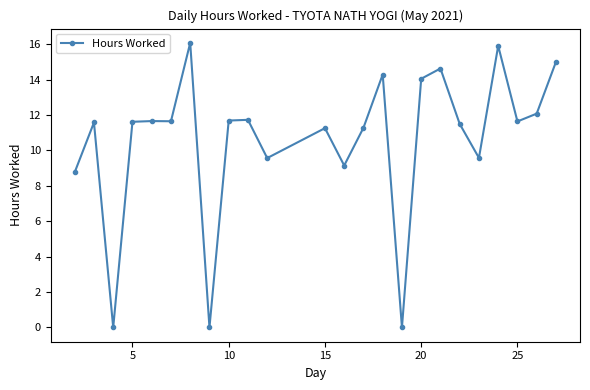

How many points are lower than both their immediate neighbors (excluding endpoints)?

8